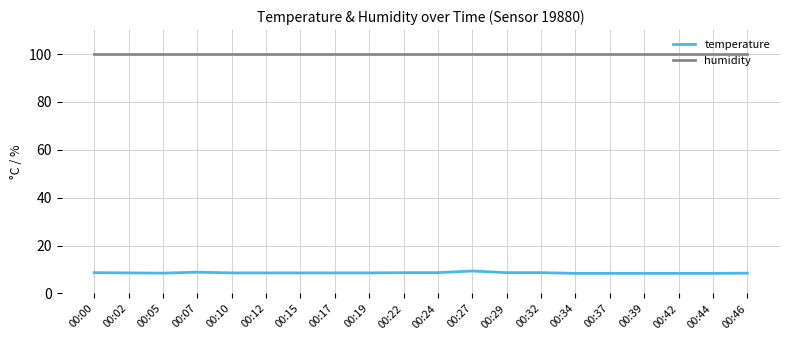

At 00:07, list the series in order from largest to smallest.

humidity, temperature